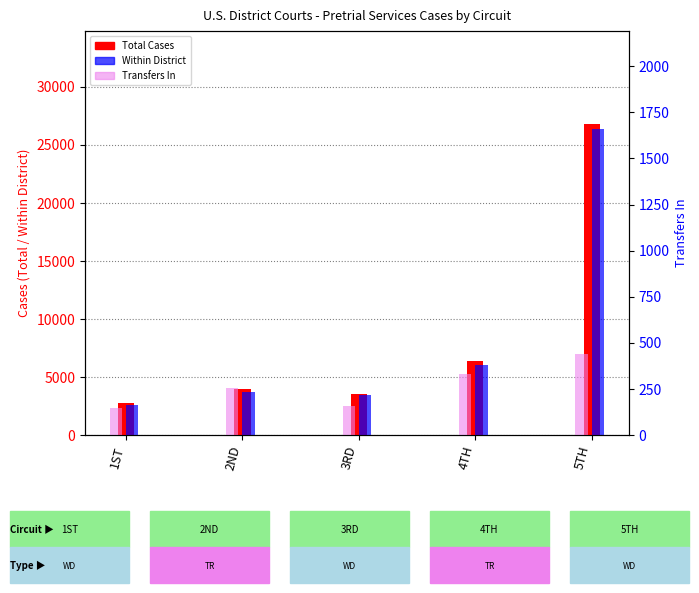

What is the label of the 4th bar from the right?

2ND